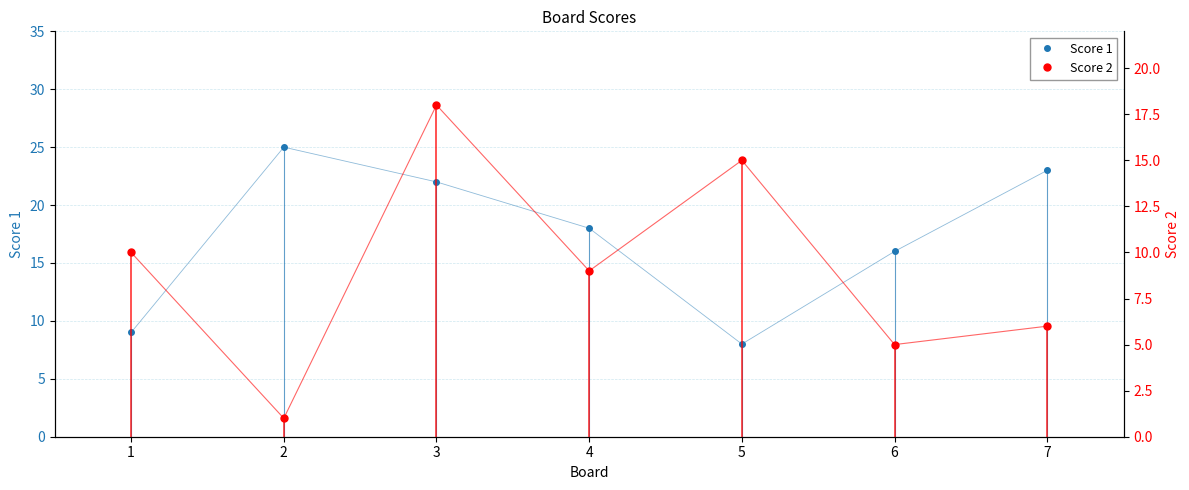

How many data points in Score 2 are above 9?

3